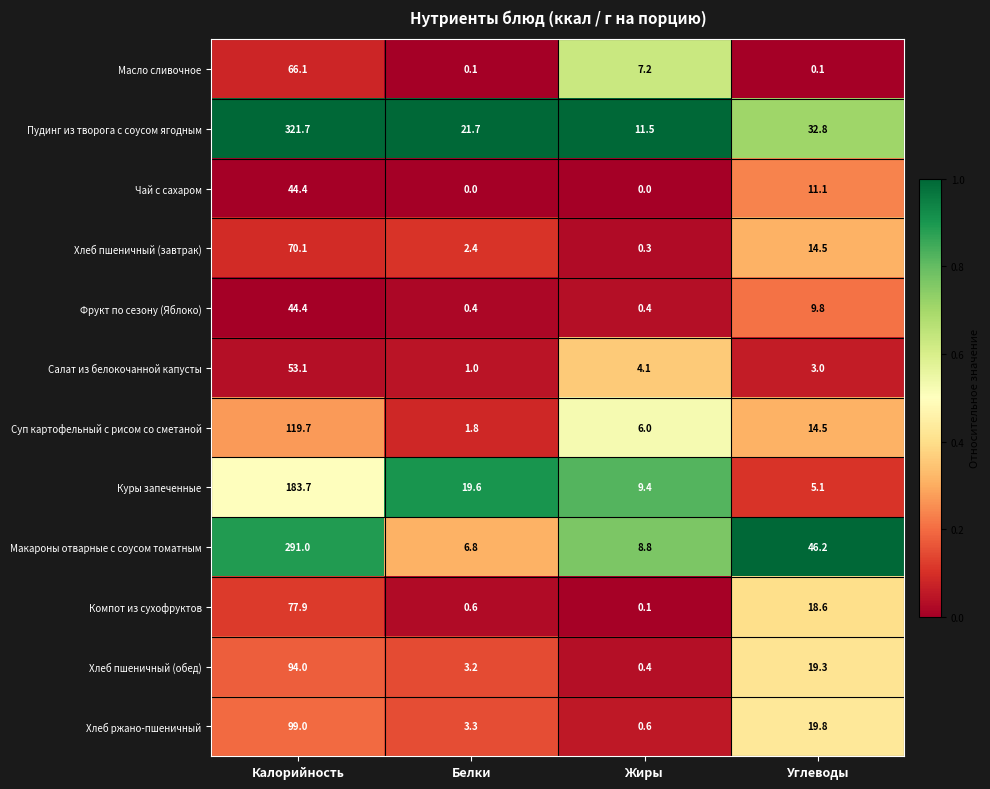

Is the value of Хлеб пшеничный (завтрак) at Калорийность greater than the value of Масло сливочное at Жиры?

Yes